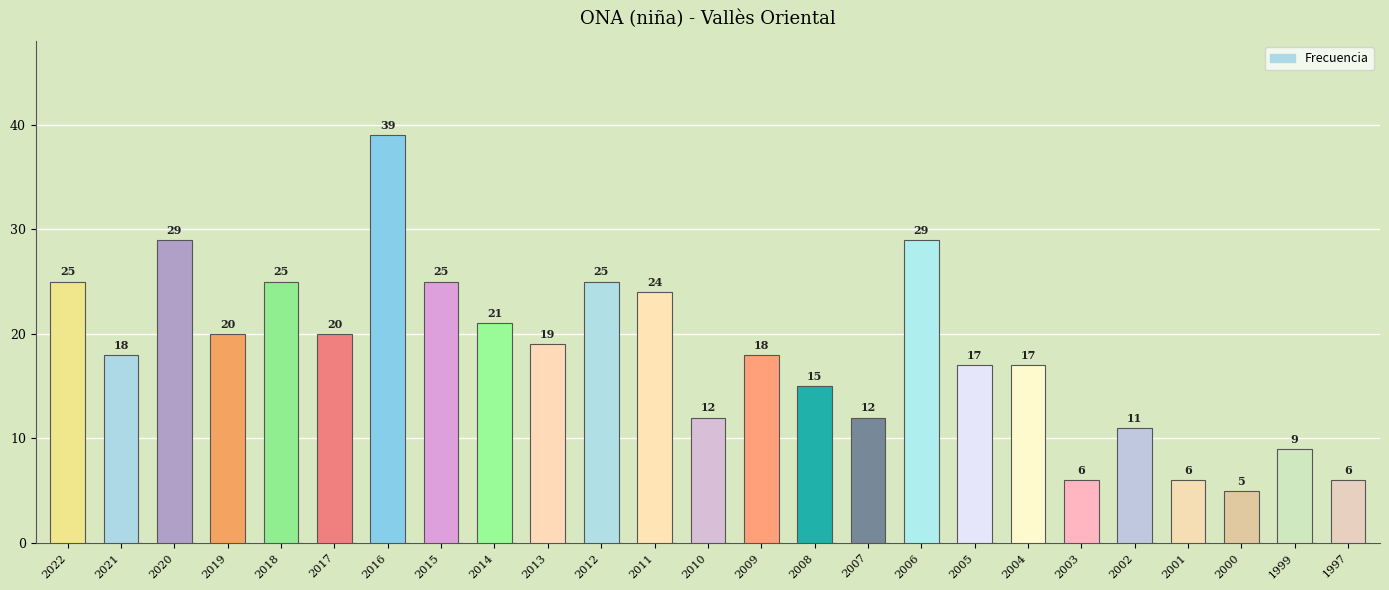

True or false: the data shows 9 at 1999.

True